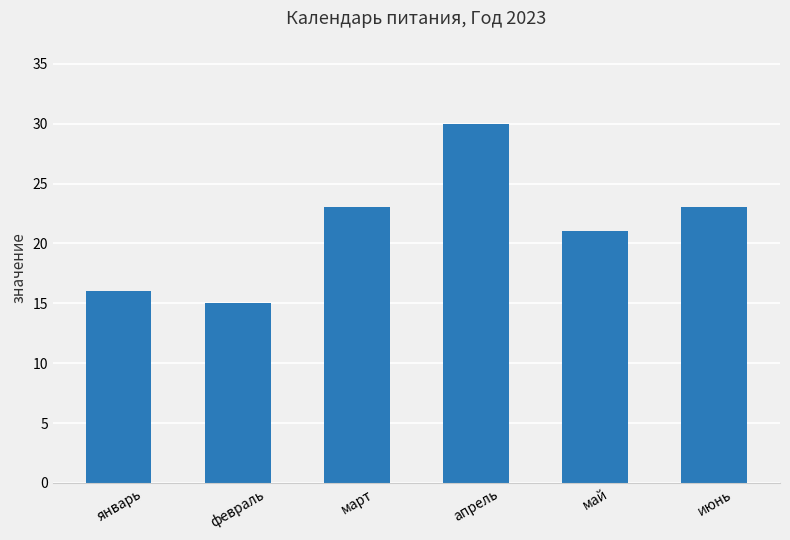

Reading left to right, what are all the values shown in this chart?

16	15	23	30	21	23